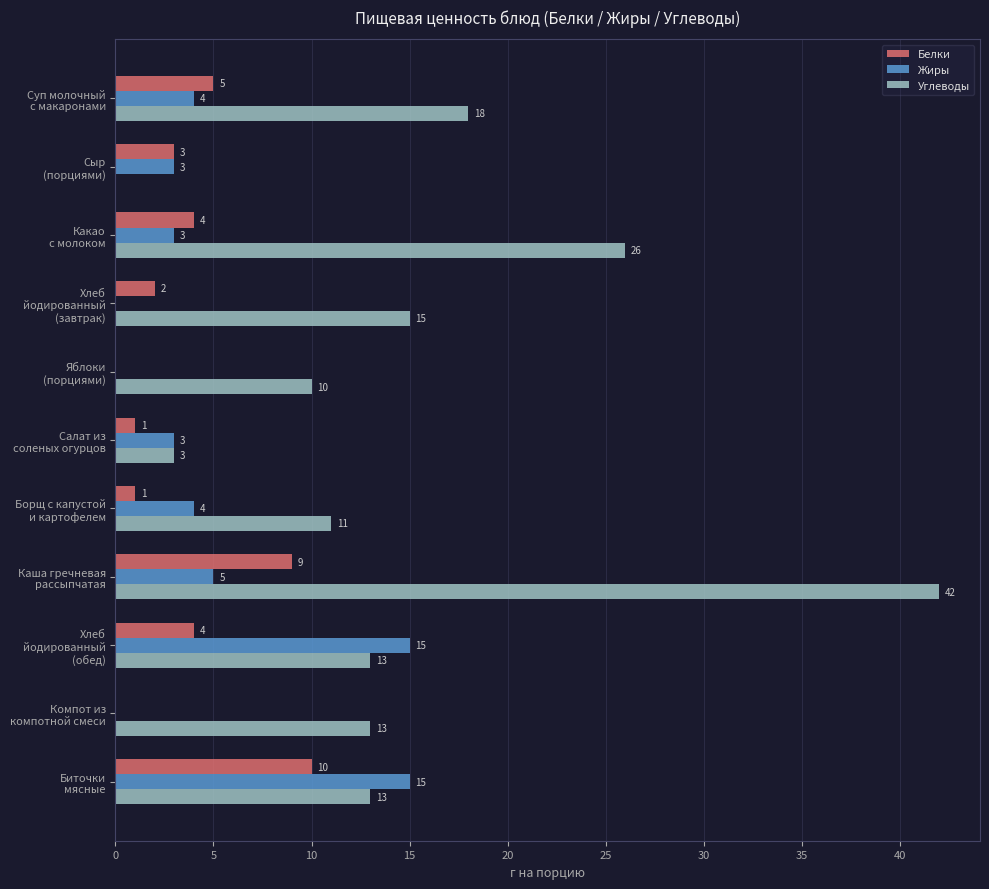

What is the maximum value shown in the chart?

42